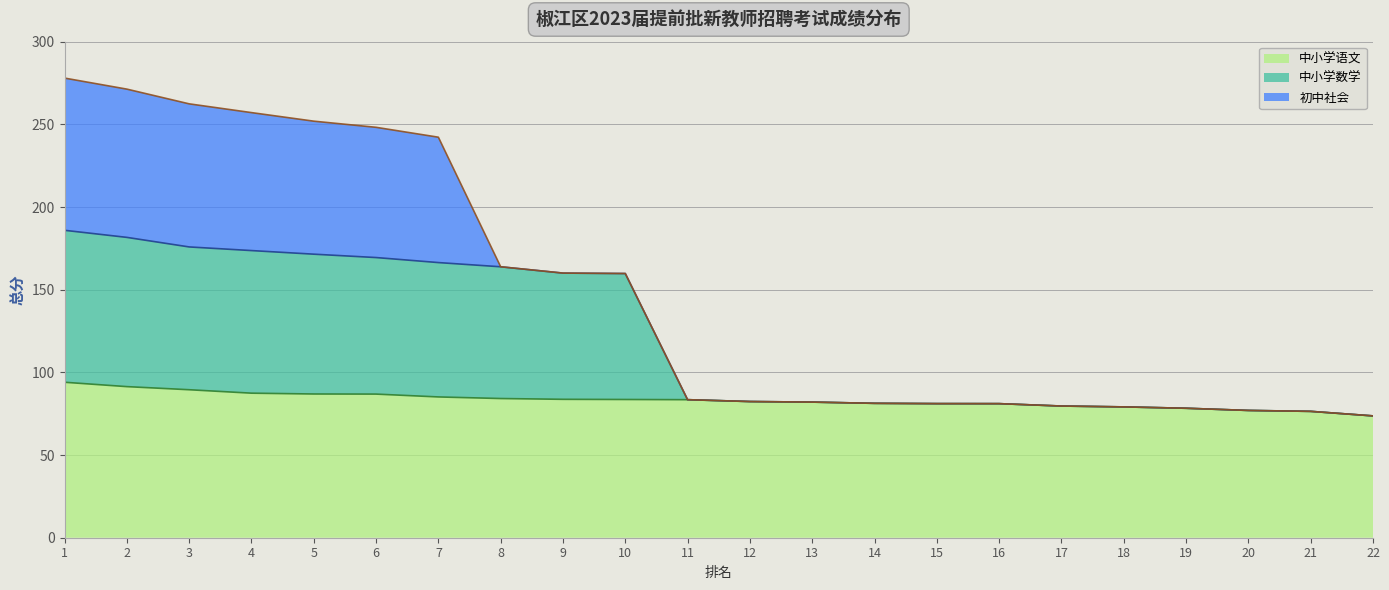

Read the 中小学数学 value at 13.

82.0